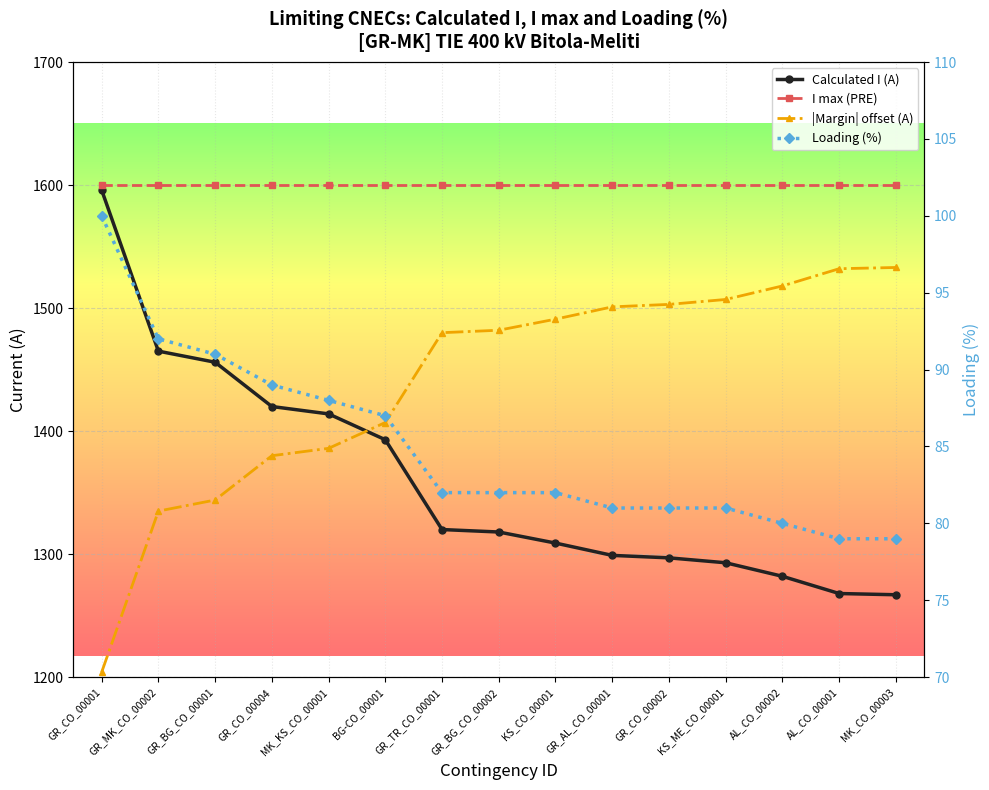

True or false: Calculated I (A) and Loading (%) cross at least once.

False